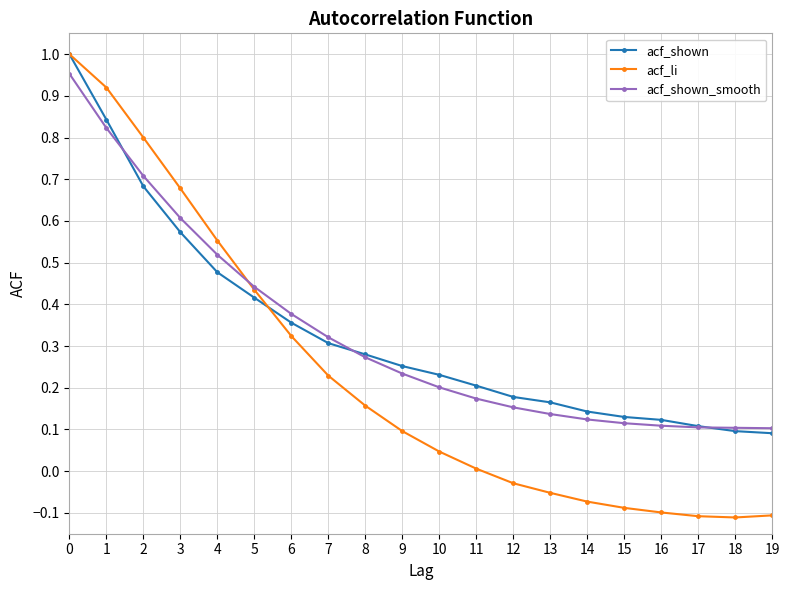

Is the value of acf_shown at 2 greater than the value of acf_li at 2?

No